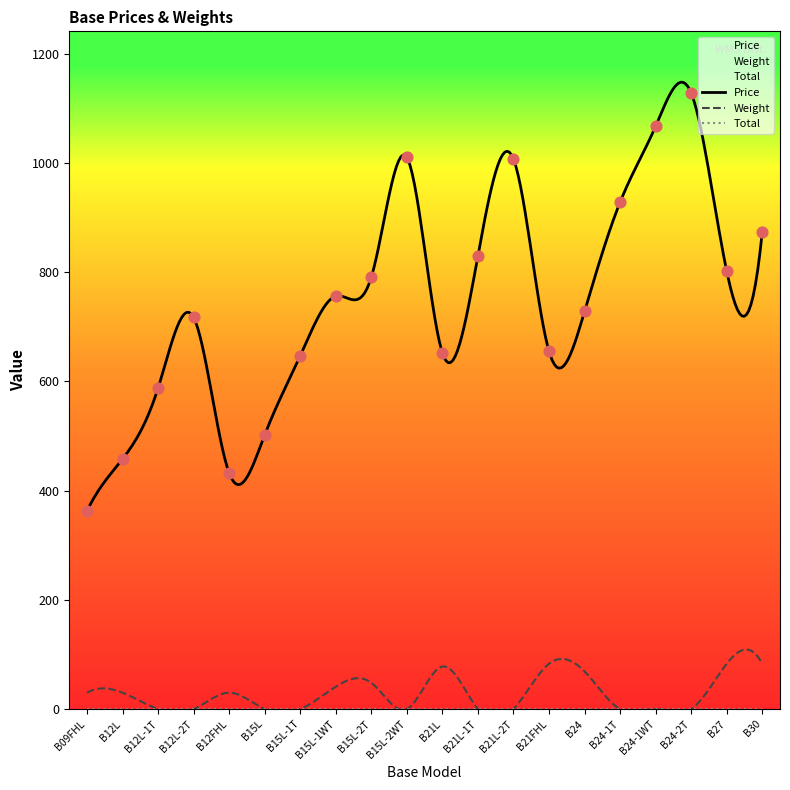

Which series has the largest total across all categories?

Price